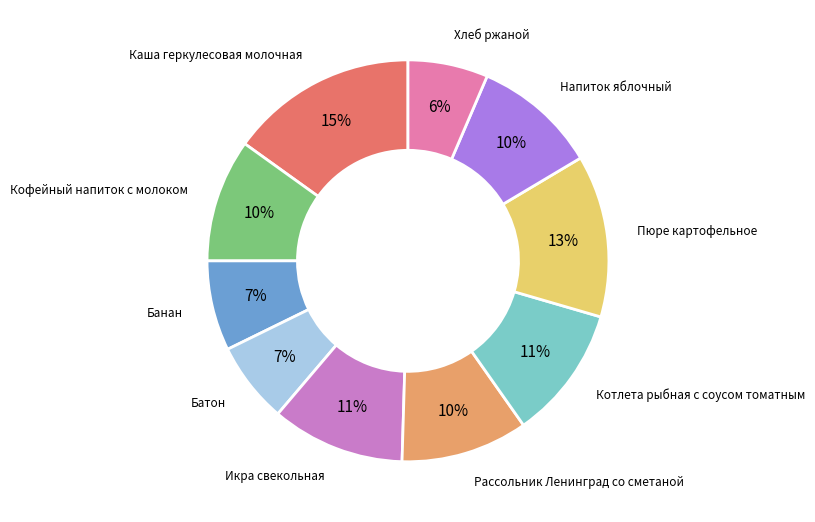

To the nearest percent, what is the average slice percentage?

10%